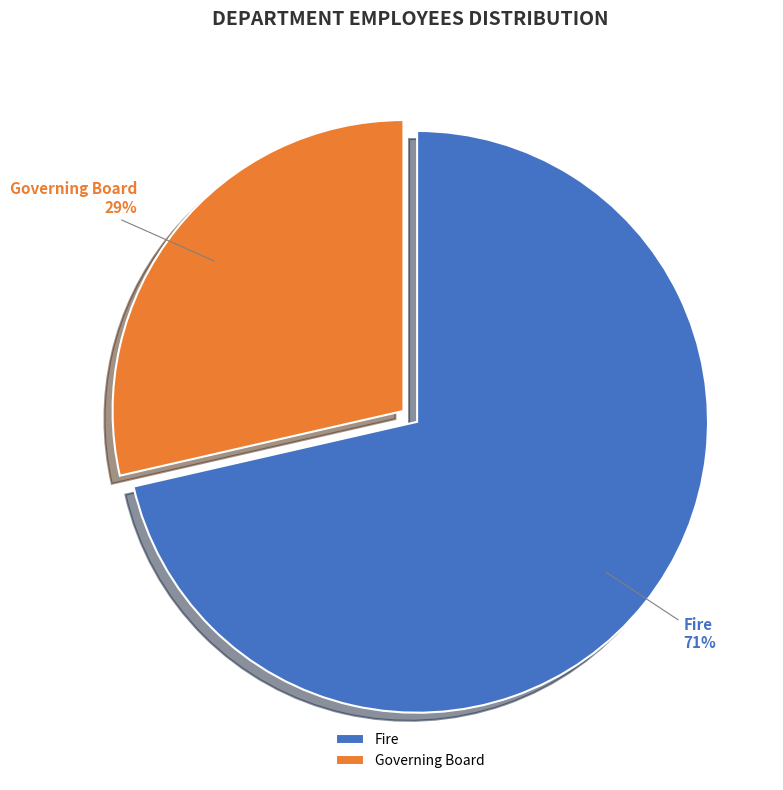

Is it true that Governing Board is 40% of the pie?

False